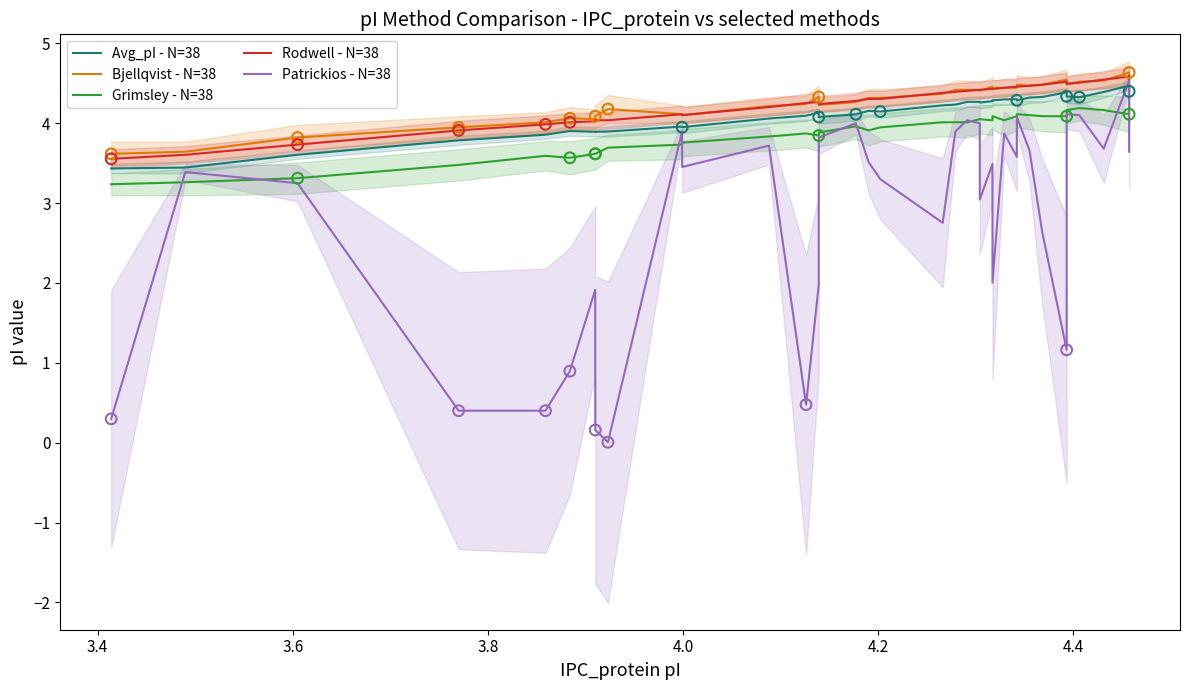

Which series reaches the minimum Y coordinate?

Patrickios - N=38